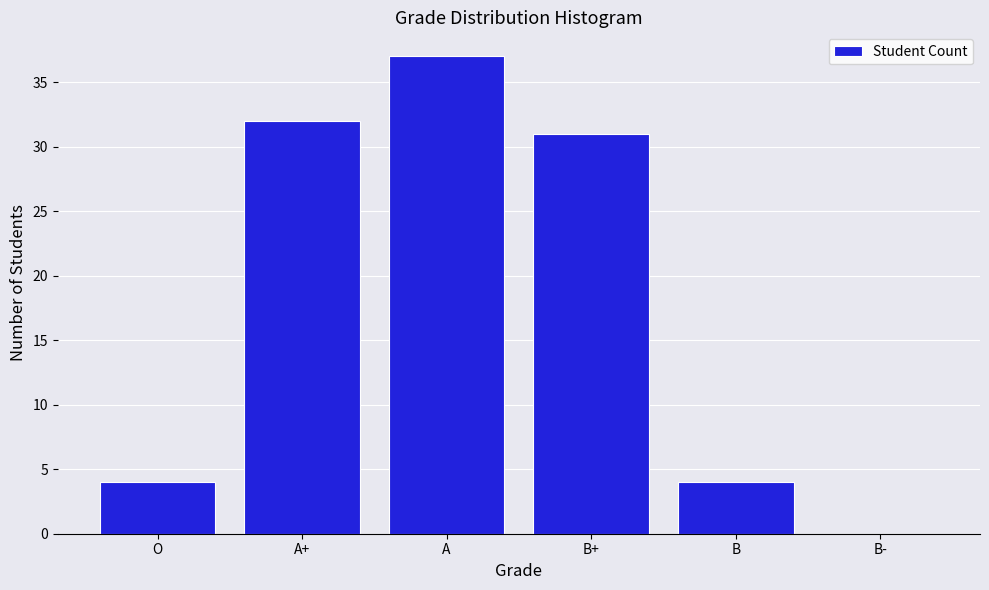

Reading left to right, extract all data points from this chart.

O=4	A+=32	A=37	B+=31	B=4	B-=0